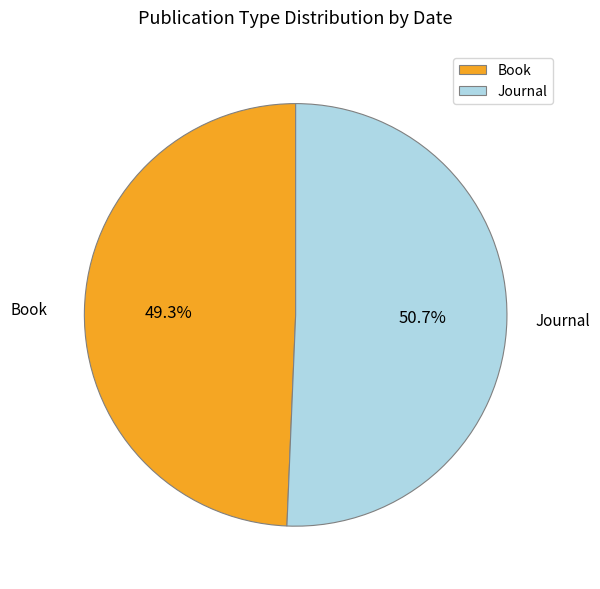

Is it true that Journal is 51% of the pie?

True